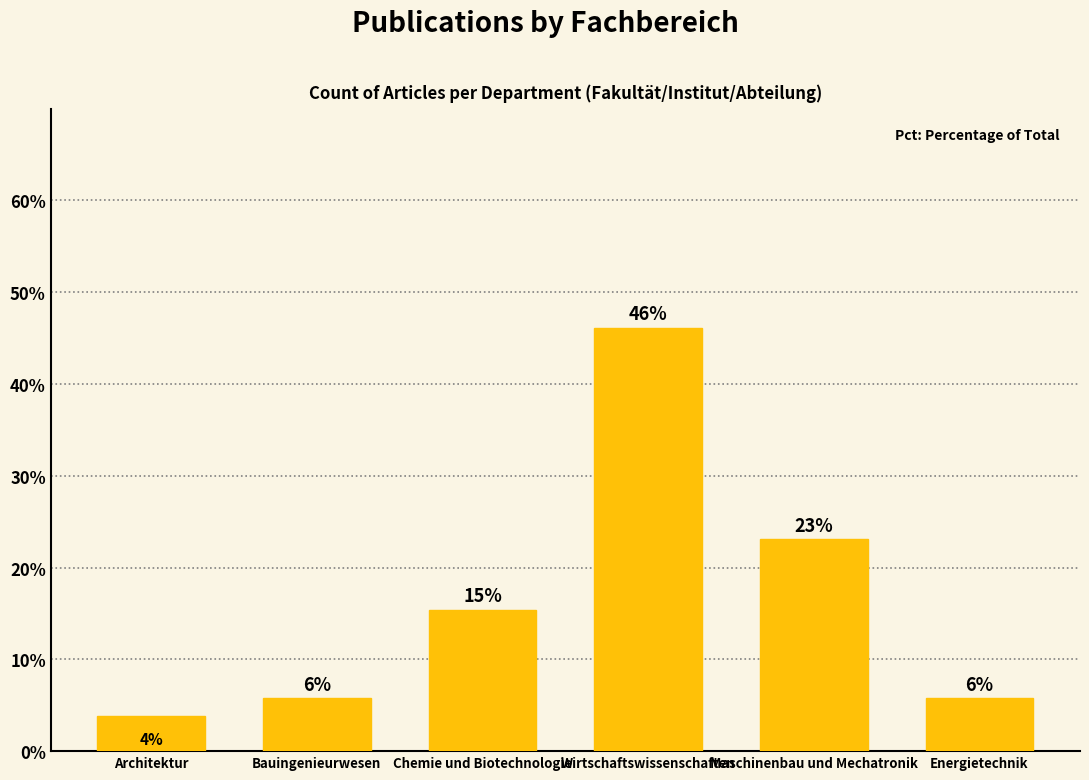

List the labels in order of value, largest first.

Wirtschaftswissenschaften, Maschinenbau und Mechatronik, Chemie und Biotechnologie, Bauingenieurwesen, Energietechnik, Architektur